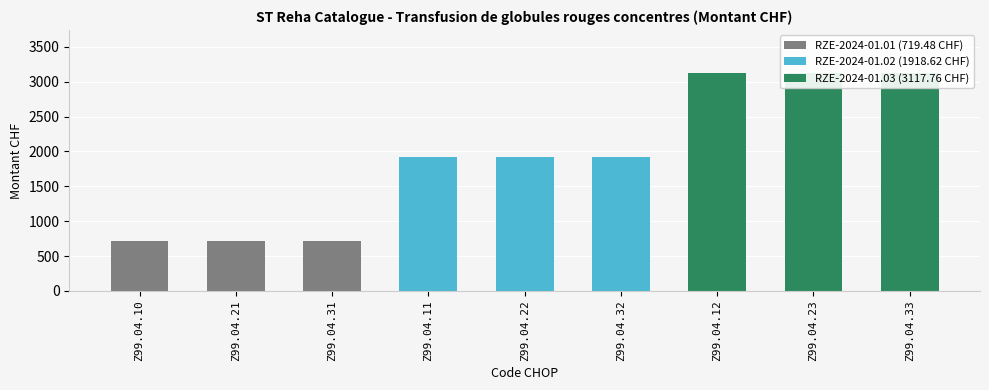

Reading left to right, what are all the values shown in this chart?

719.5	719.5	719.5	1918.6	1918.6	1918.6	3117.8	3117.8	3117.8